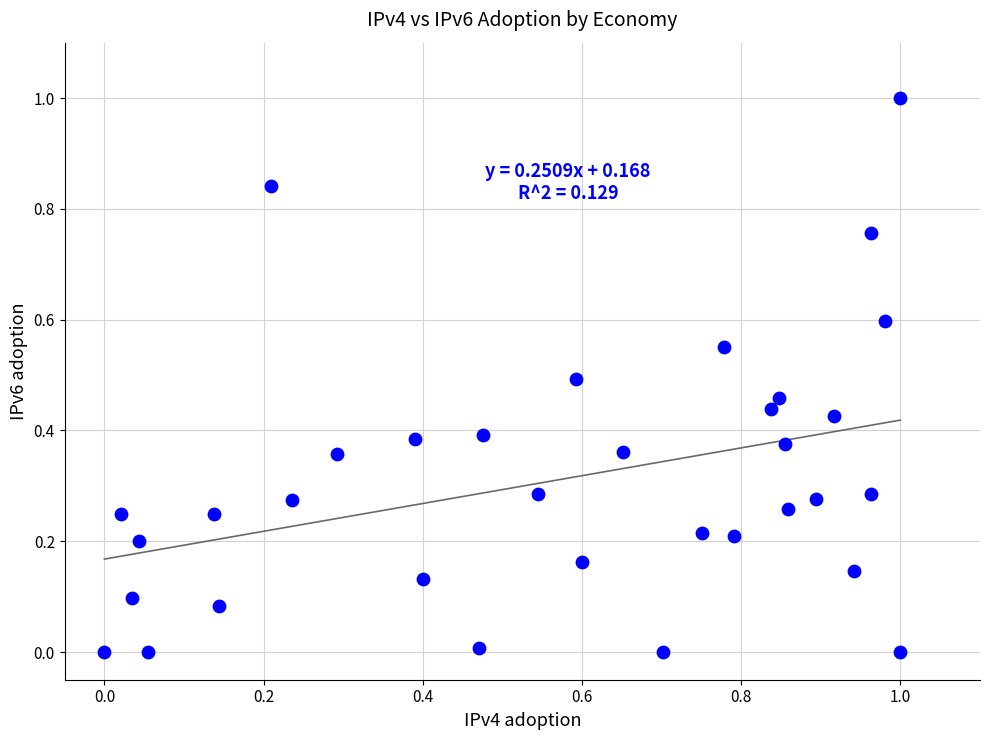

What is the range of Y values (max minus min)?

1.0